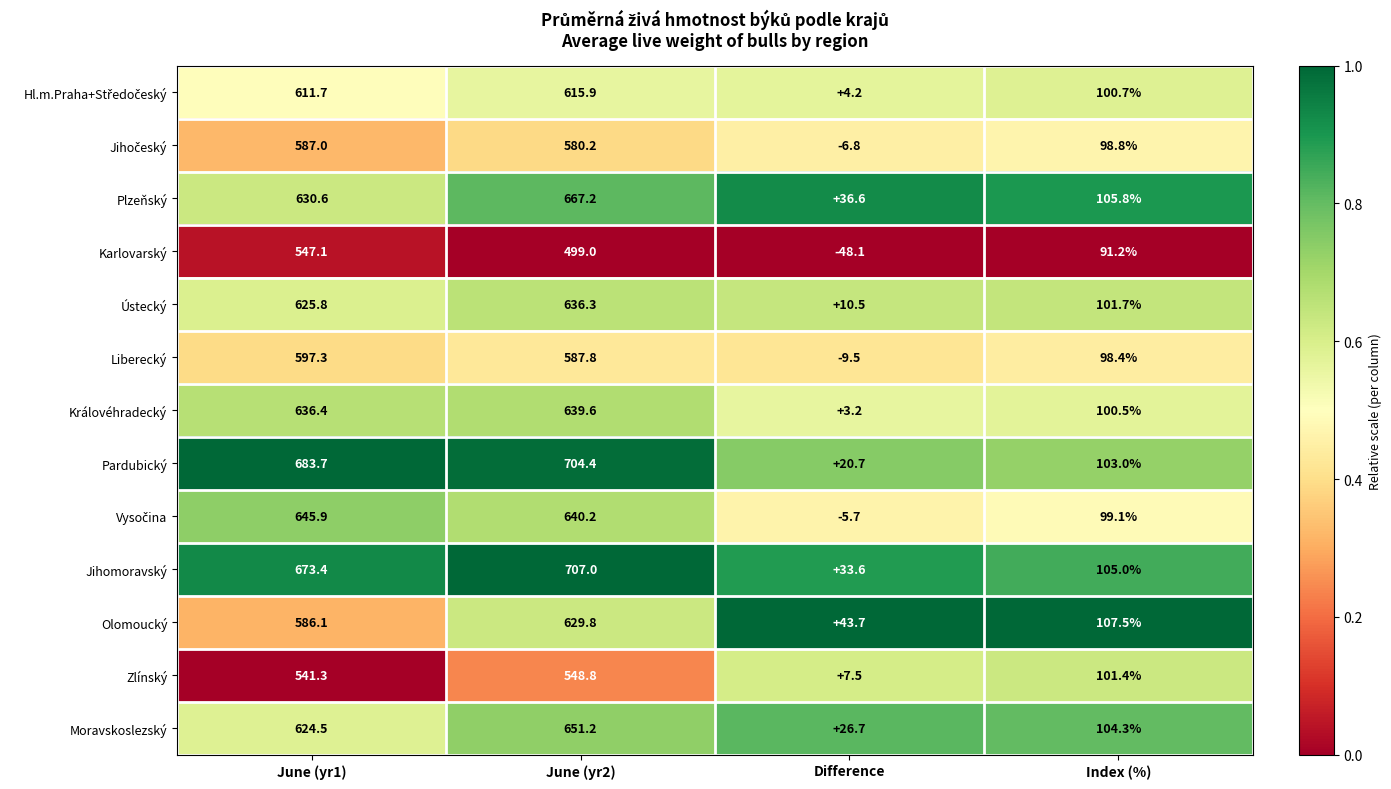

Which series changed the most between June (yr1) and Difference?

Pardubický